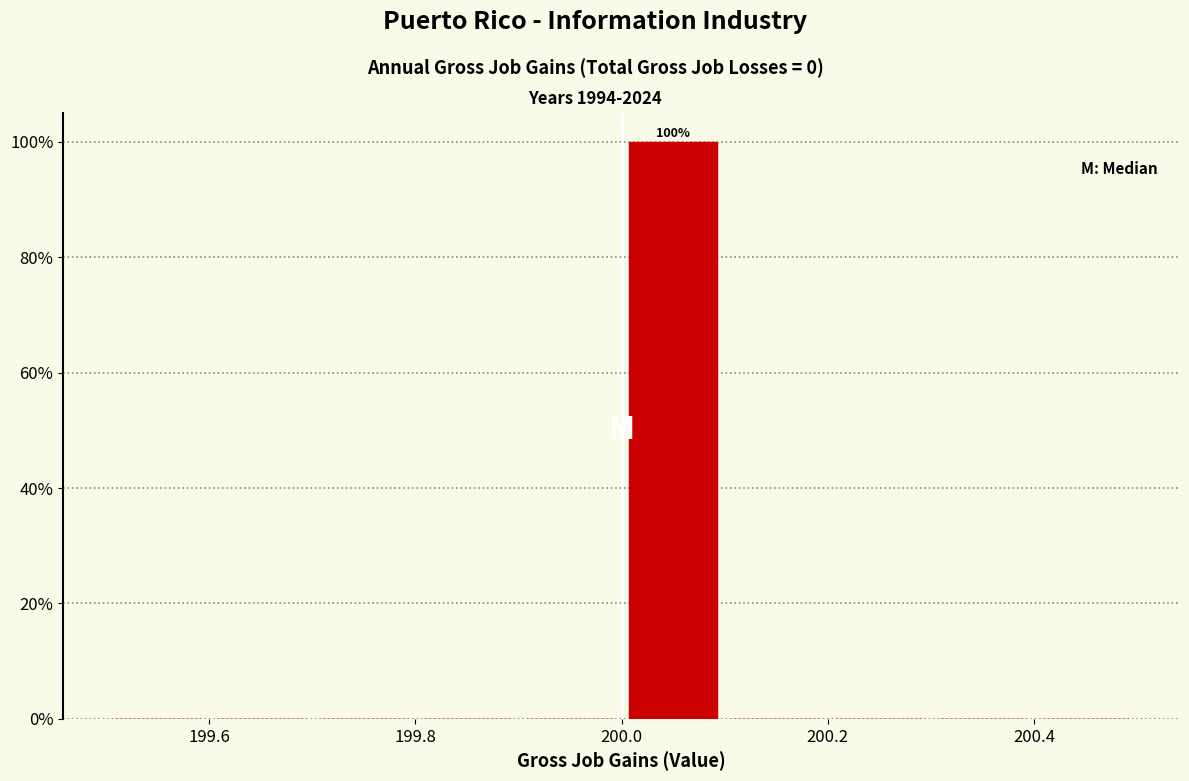

Over which range of the x-axis is the bar tallest?

200.0 to 200.1